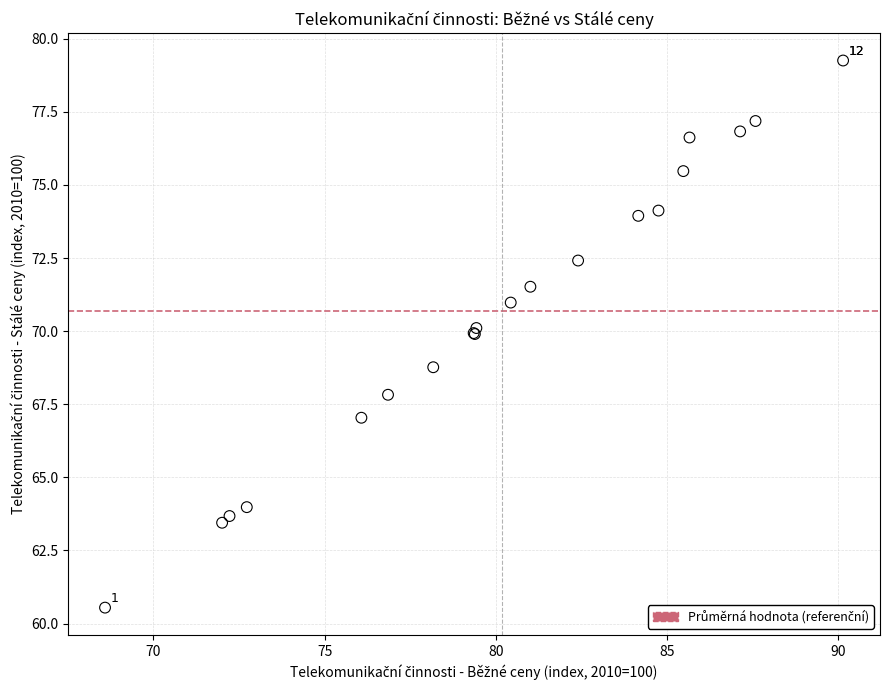

What Y value in the scatter plot is closest to 69?

68.8